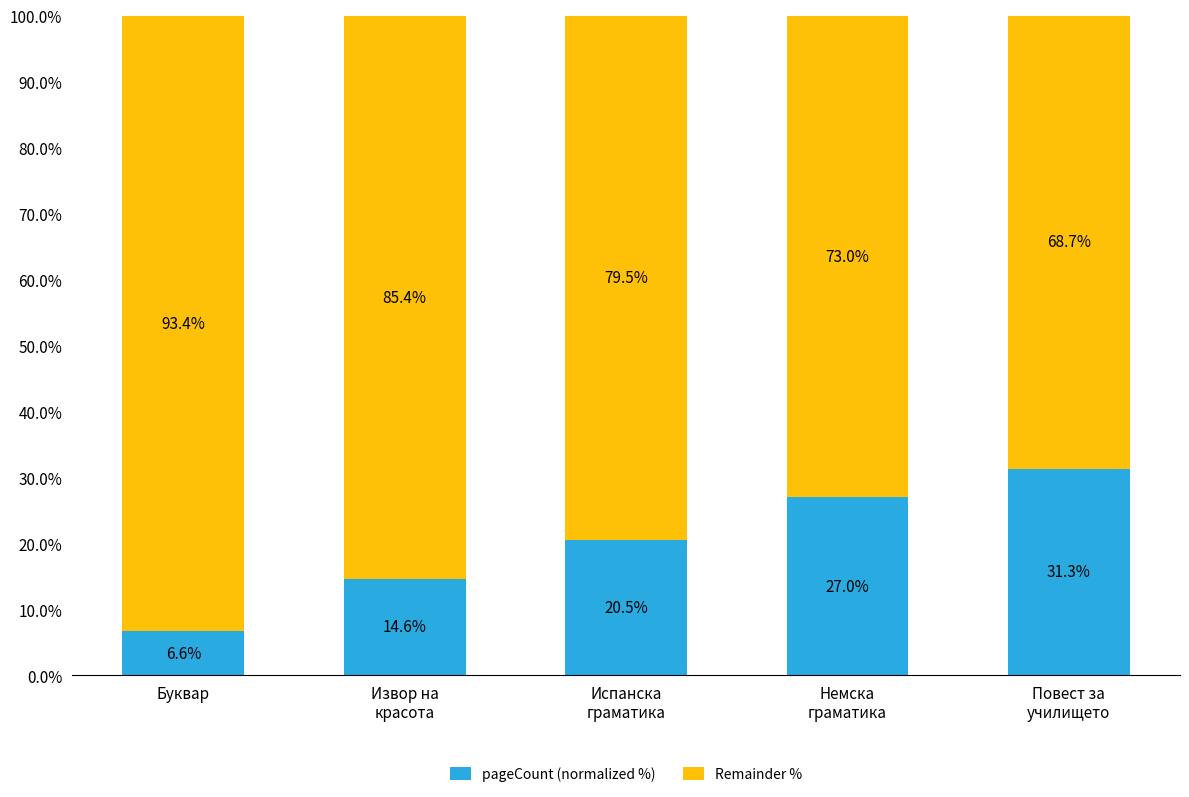

What is the lowest value of the pageCount (normalized %) series?

6.6